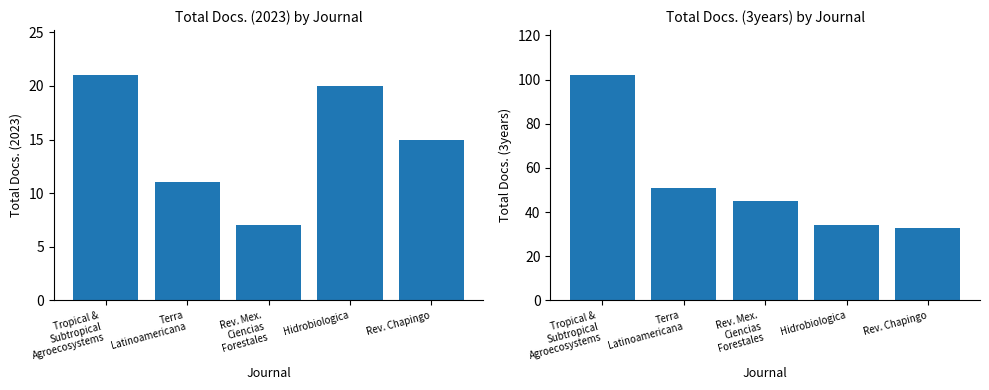

How many data points in Total Docs. (3years) are less than 45?

2